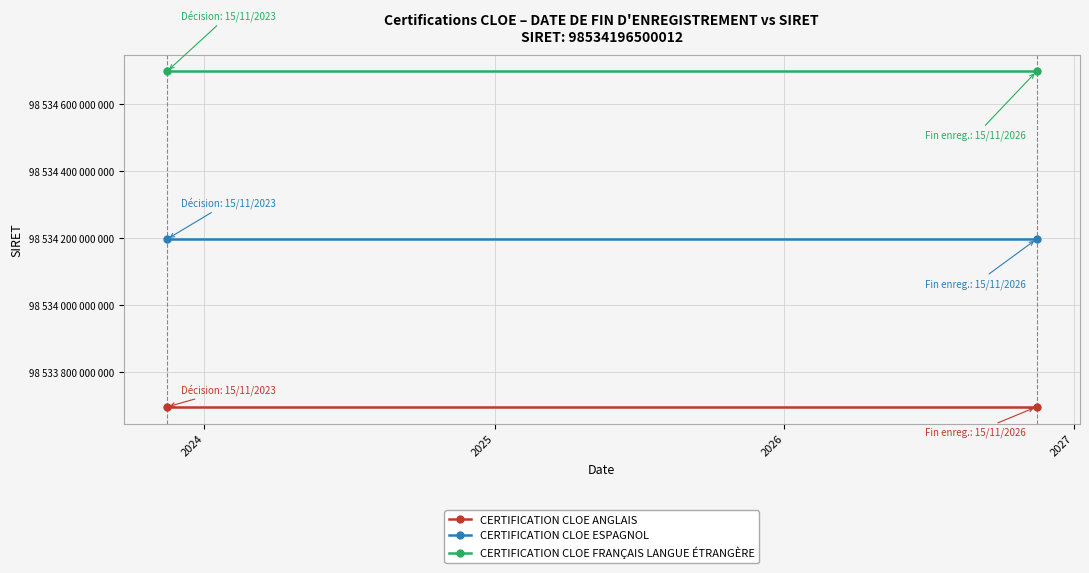

What is the average value of the CERTIFICATION CLOE ANGLAIS series?

98533696500012